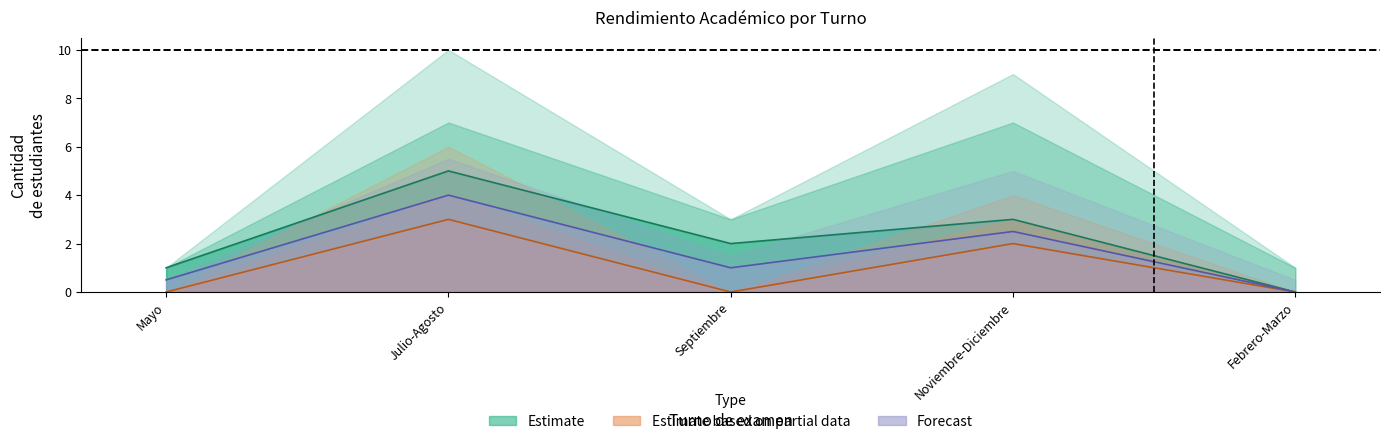

List the labels in order of Ausentes Regulares value, largest first.

Julio-Agosto, Noviembre-Diciembre, Mayo, Septiembre, Febrero-Marzo